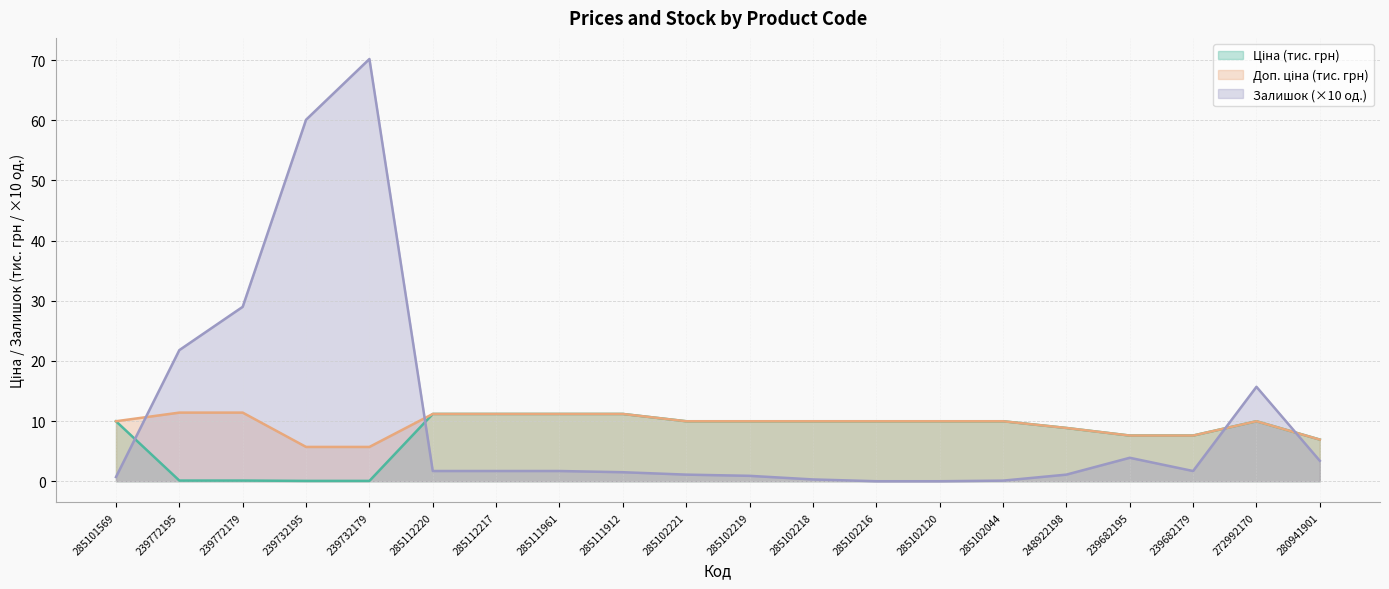

Reading right to left, extract all data points from this chart.

Ціна: 6.9	10.0	7.6	7.6	8.9	10.0	10.0	10.0	10.0	10.0	10.0	11.2	11.2	11.2	11.2	0.1	0.1	0.1	0.1	10.0
Доп. ціна: 6.9	10.0	7.6	7.6	8.9	10.0	10.0	10.0	10.0	10.0	10.0	11.2	11.2	11.2	11.2	5.7	5.7	11.4	11.4	10.0
Залишок: 3.4	15.7	1.7	3.9	1.1	0.1	0.0	0.0	0.3	0.9	1.1	1.5	1.7	1.7	1.7	70.2	60.1	29.0	21.8	0.7